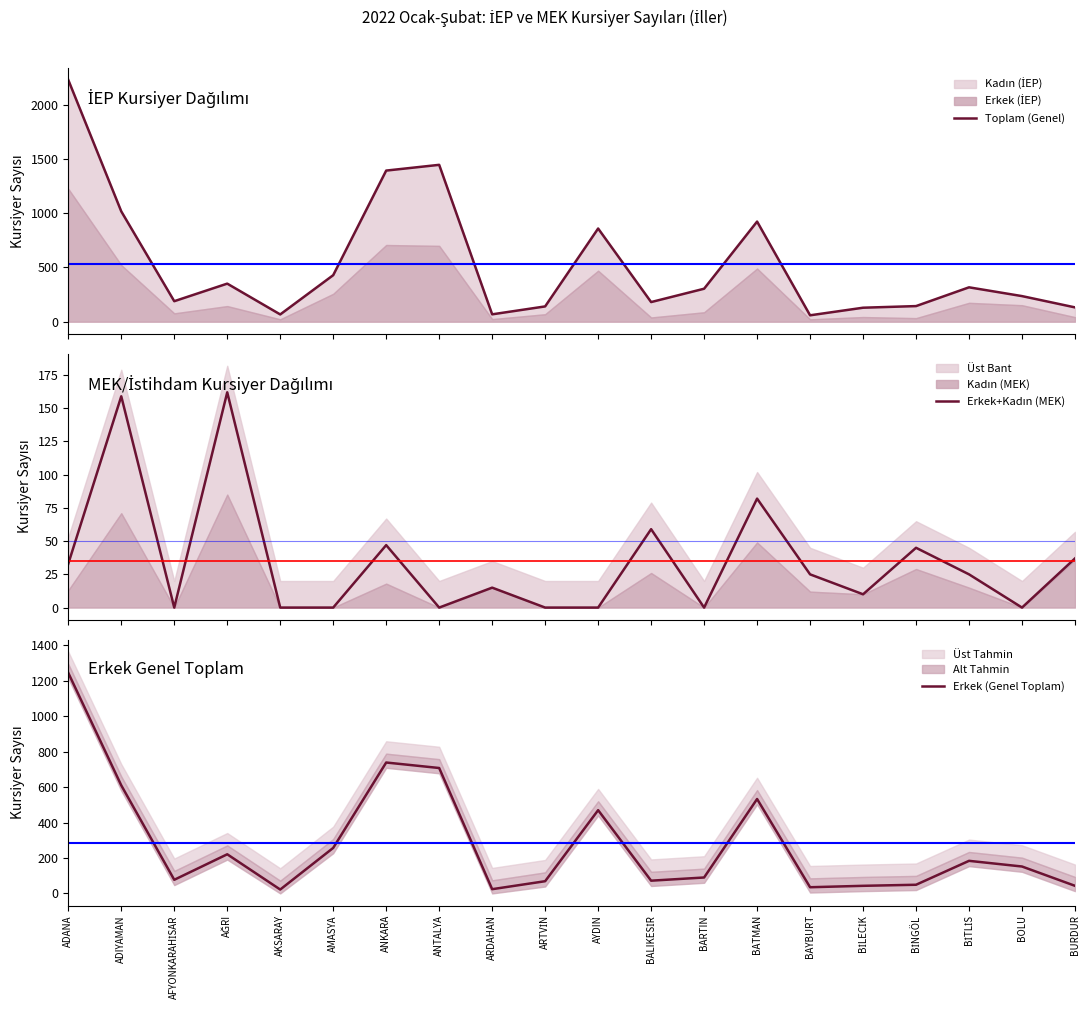

True or false: Erkek (Genel Toplam) and Toplam (Genel) cross at least once.

False